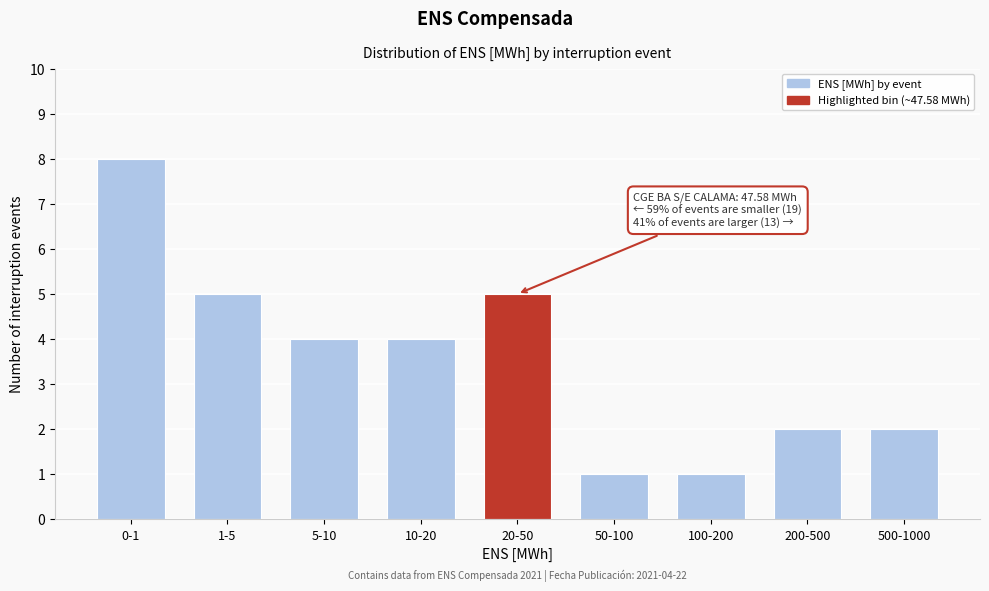

Reading left to right, what are all the values shown in this chart?

0-1=8	1-5=5	5-10=4	10-20=4	20-50=5	50-100=1	100-200=1	200-500=2	500-1000=2